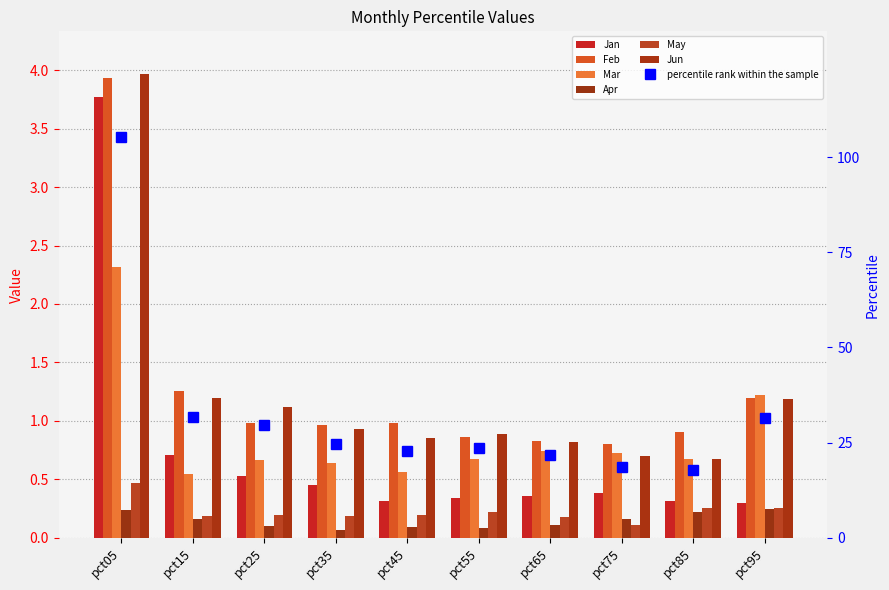

Rank the series at pct45 from lowest to highest value.

Apr, May, Jan, Mar, Jun, Feb